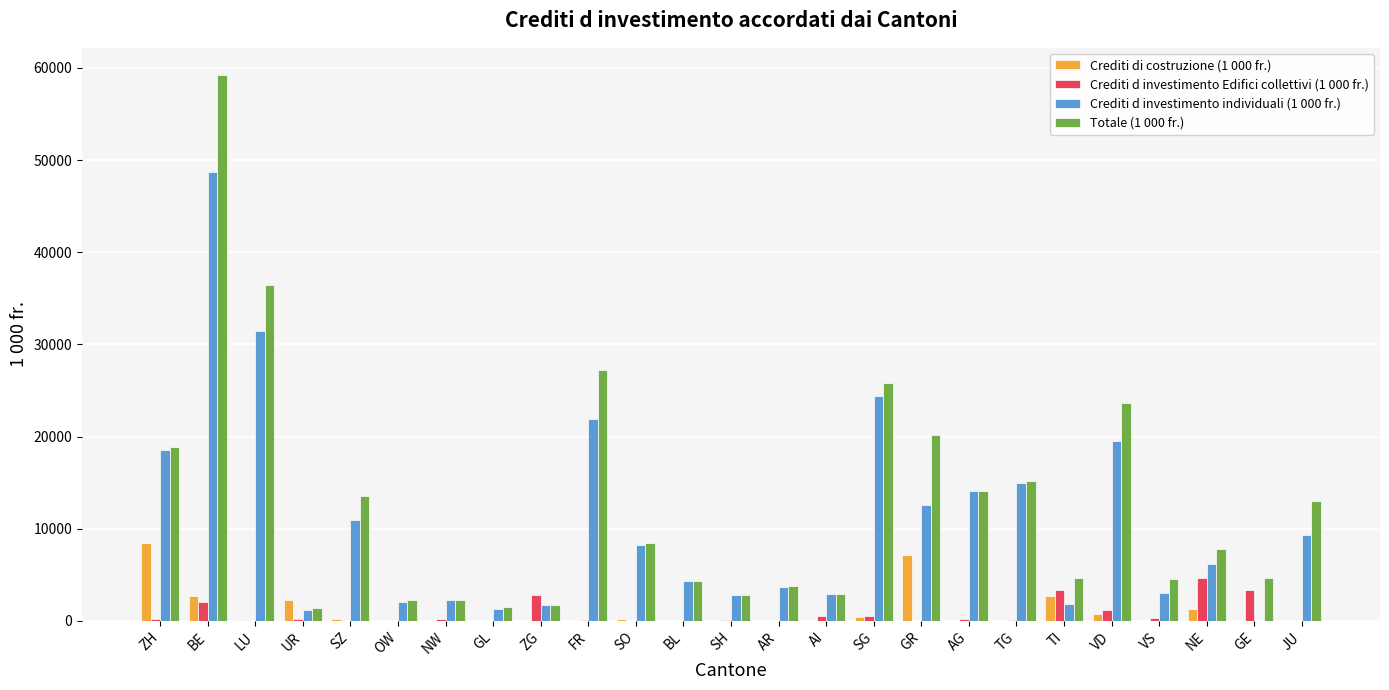

The value of Totale (1 000 fr.) at UR is 1366.0. True or false?

True